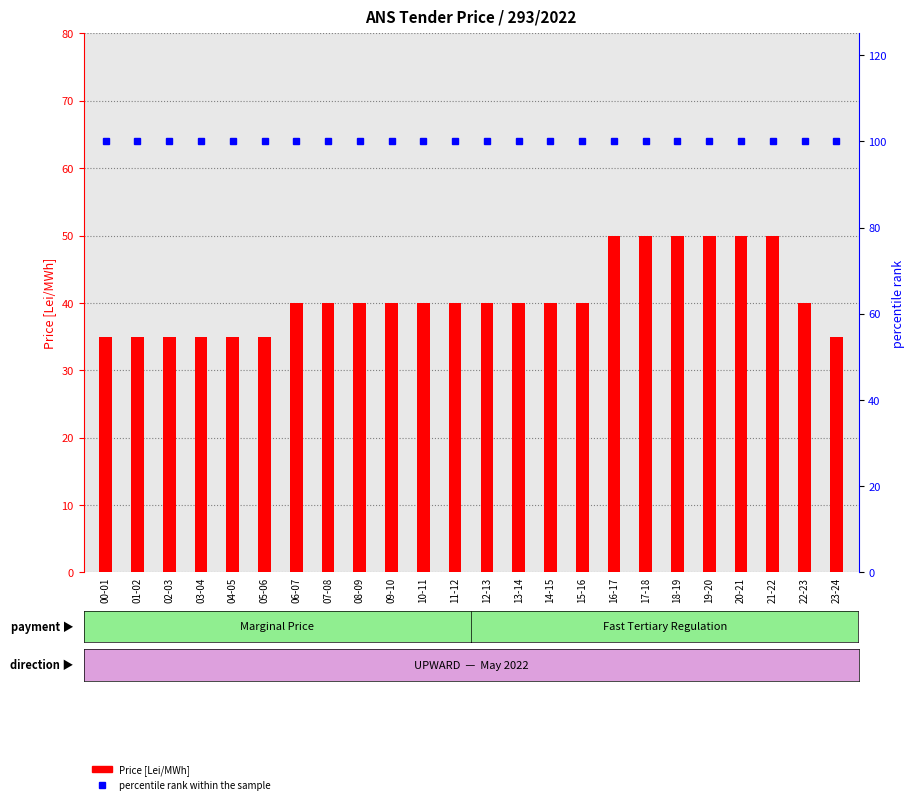

Which series has the largest range (max minus min)?

Price [Lei/MWh]